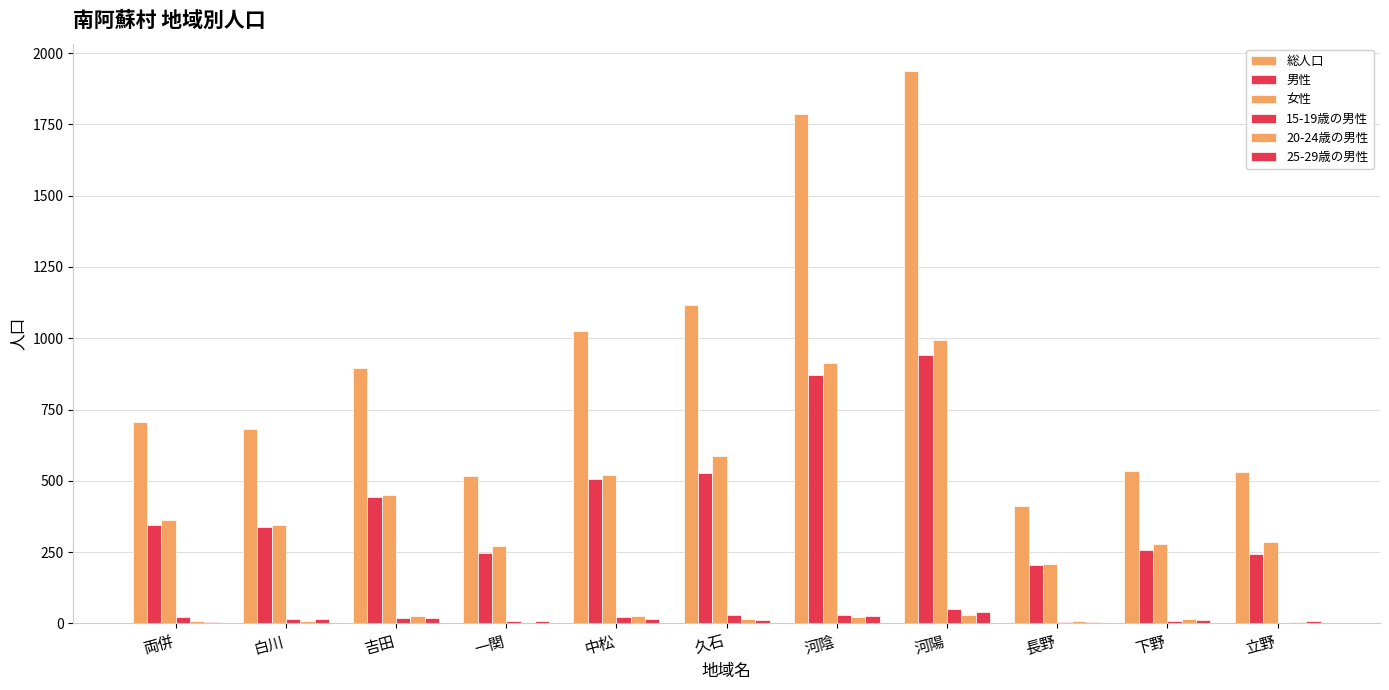

What is the spread (max minus min) of values at 両併?

701